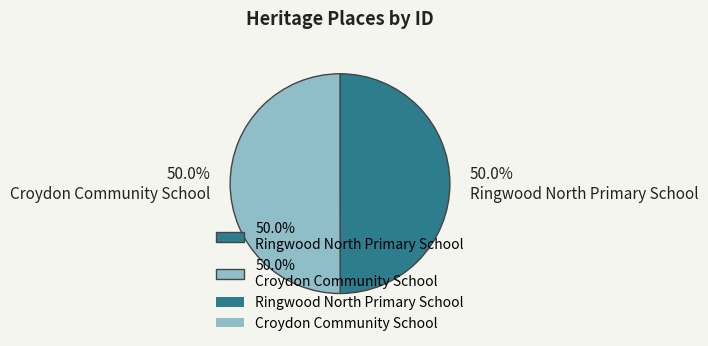

What percentage is NOT represented by 50.0% Ringwood North Primary School?

50.0%